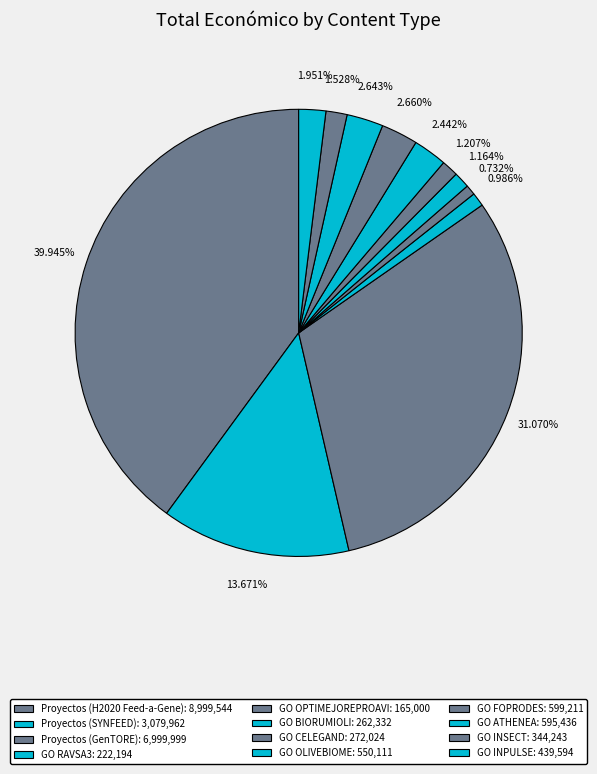

What is the change in value from GO CELEGAND to GO FOPRODES?

+327187